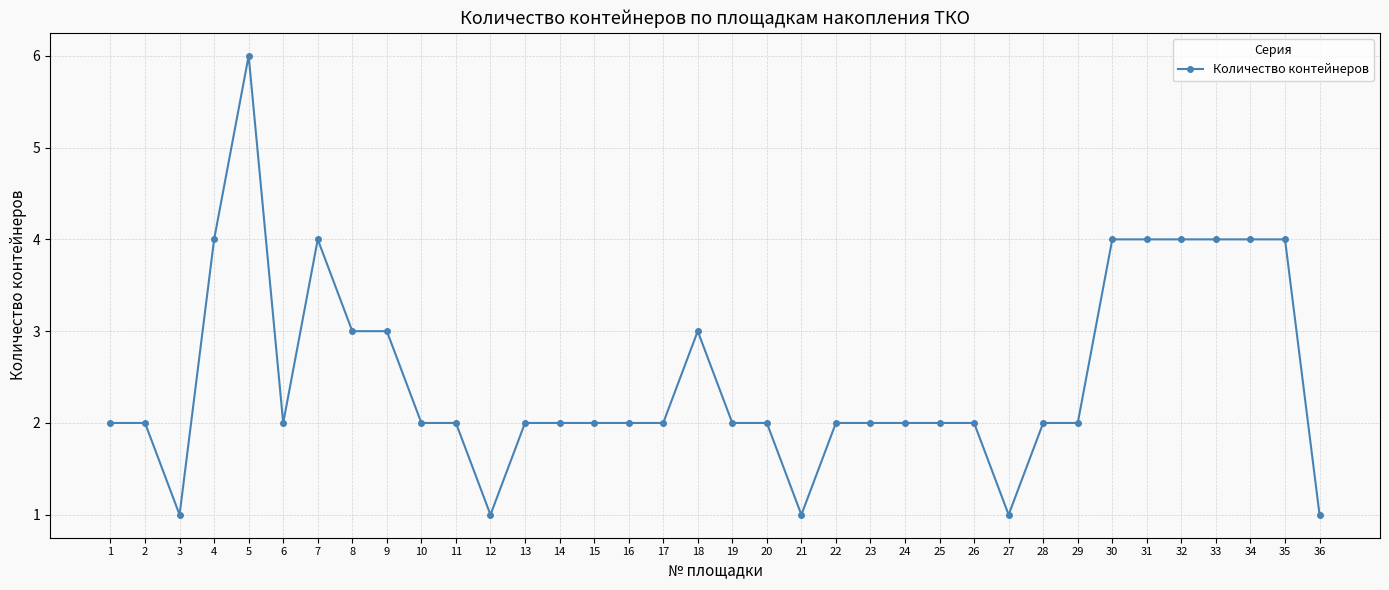

Reading left to right, what are all the values shown in this chart?

1=2	2=2	3=1	4=4	5=6	6=2	7=4	8=3	9=3	10=2	11=2	12=1	13=2	14=2	15=2	16=2	17=2	18=3	19=2	20=2	21=1	22=2	23=2	24=2	25=2	26=2	27=1	28=2	29=2	30=4	31=4	32=4	33=4	34=4	35=4	36=1